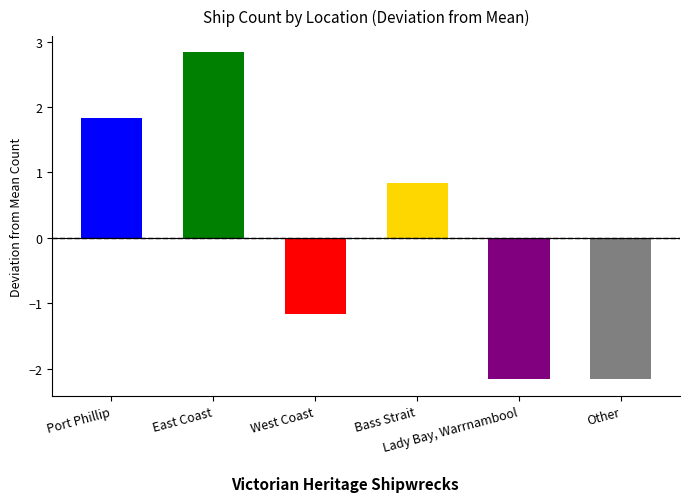

What position from the left is West Coast?

3